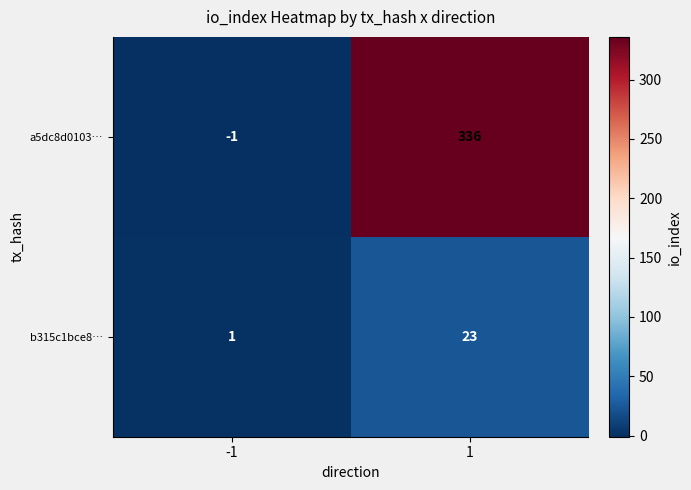

Which series has the widest spread of values?

a5dc8d0103…